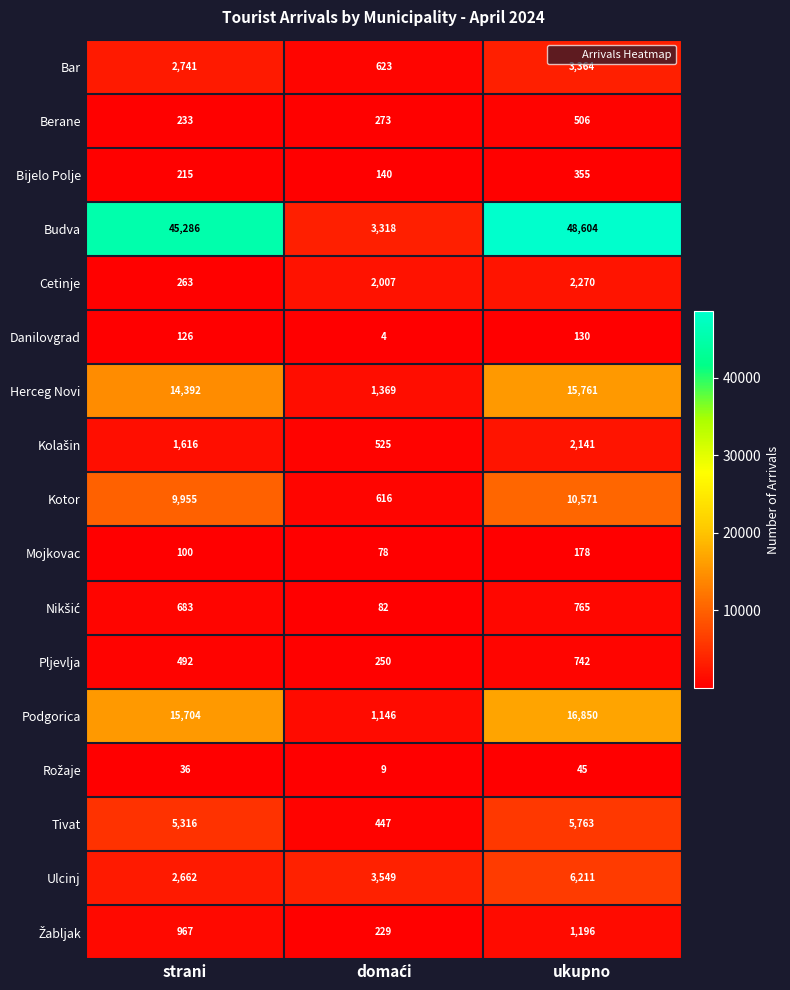

Is it true that Mojkovac equals 61 at ukupno?

False